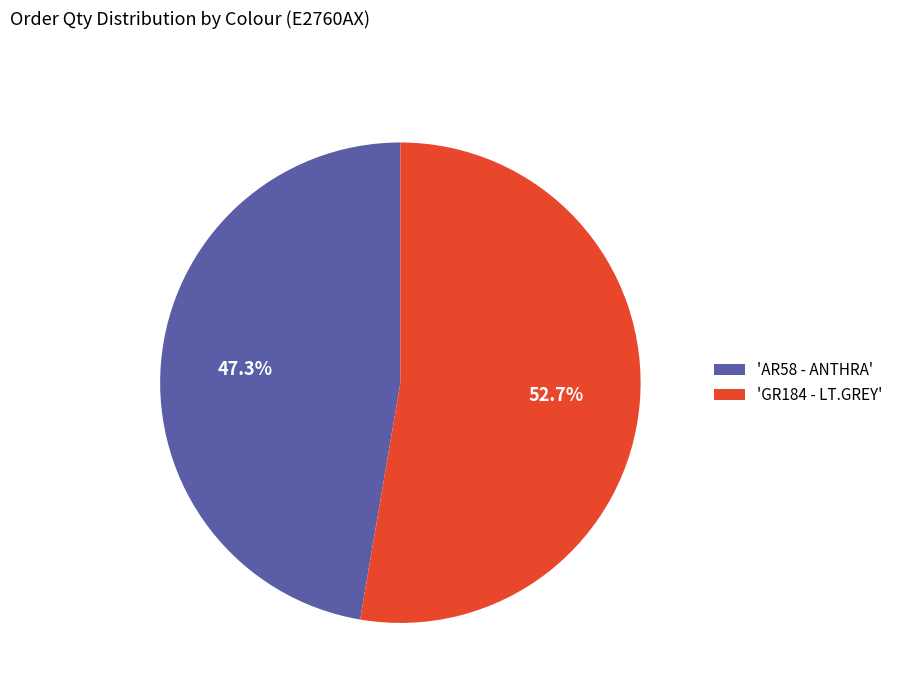

Which category has the biggest portion of the pie?

'GR184 - LT.GREY'